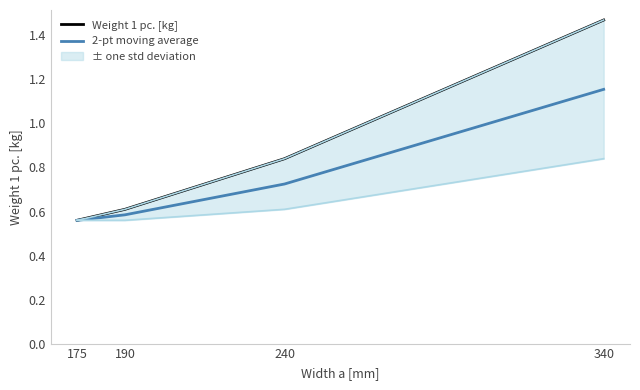

What is the sum of the 2-pt moving average values at 340 and 175?

1.7